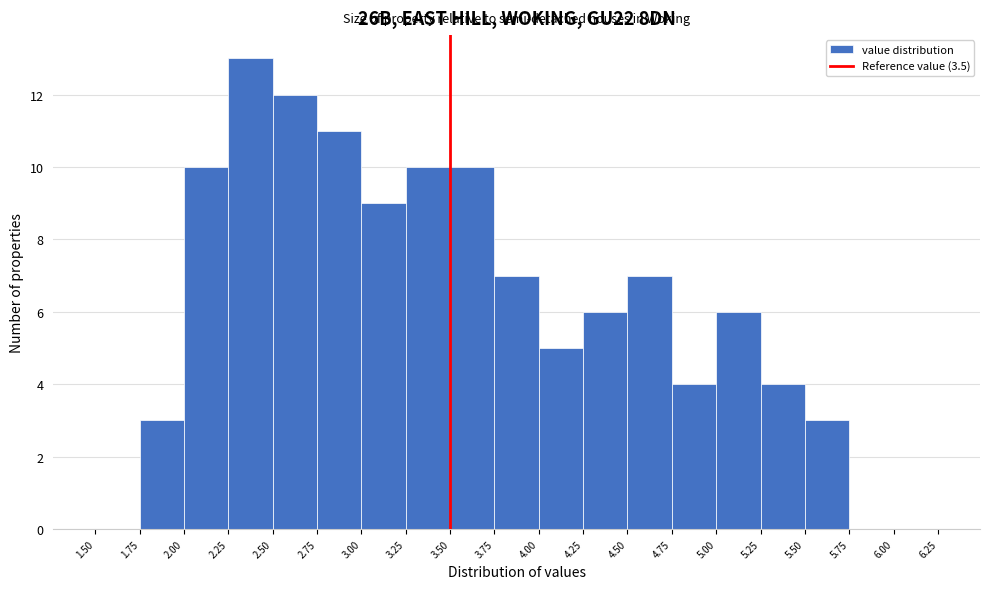

Reading left to right, transcribe this chart: for each bar, give the range it covers on the x-axis and its height. The values are not printed on the chart, so give them approximately, as read against the axis.

1.50 to 1.75: 0
1.75 to 2.00: 3
2.00 to 2.25: 10
2.25 to 2.50: 13
2.50 to 2.75: 12
2.75 to 3.00: 11
3.00 to 3.25: 9
3.25 to 3.50: 10
3.50 to 3.75: 10
3.75 to 4.00: 7
4.00 to 4.25: 5
4.25 to 4.50: 6
4.50 to 4.75: 7
4.75 to 5.00: 4
5.00 to 5.25: 6
5.25 to 5.50: 4
5.50 to 5.75: 3
5.75 to 6.00: 0
6.00 to 6.25: 0